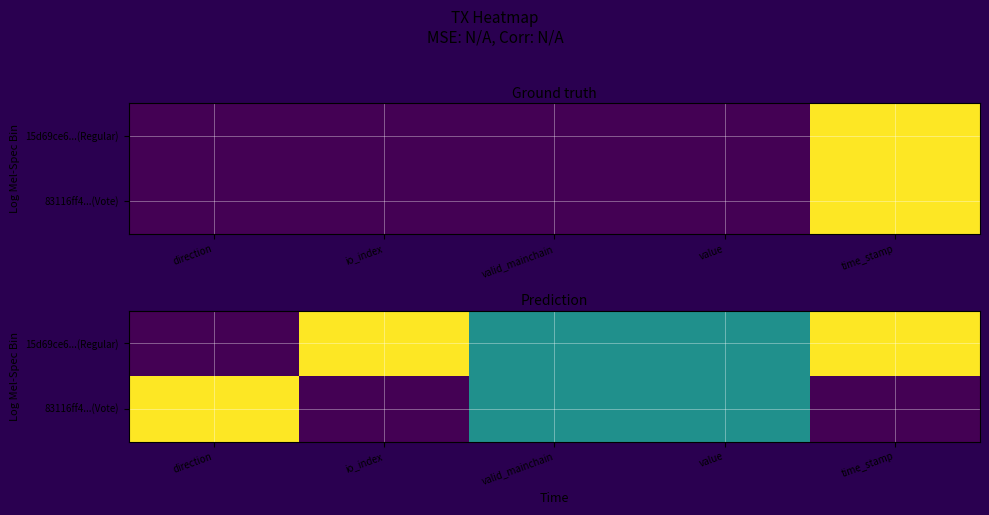

How many 15d69ce6...(Regular) values are between 0 and 1?

5